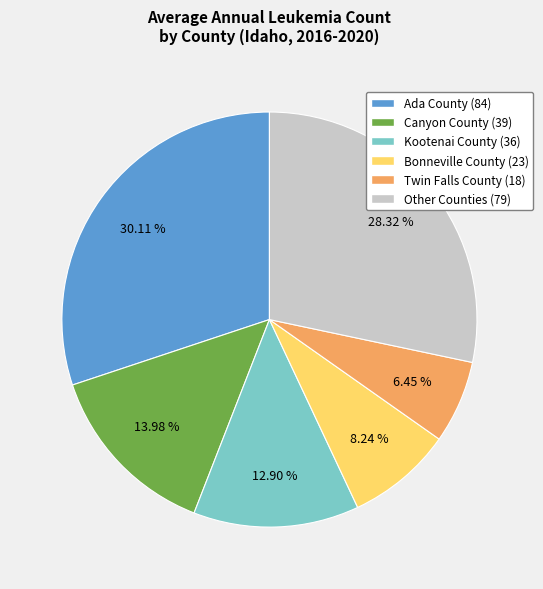

Is there a majority slice in this chart?

No